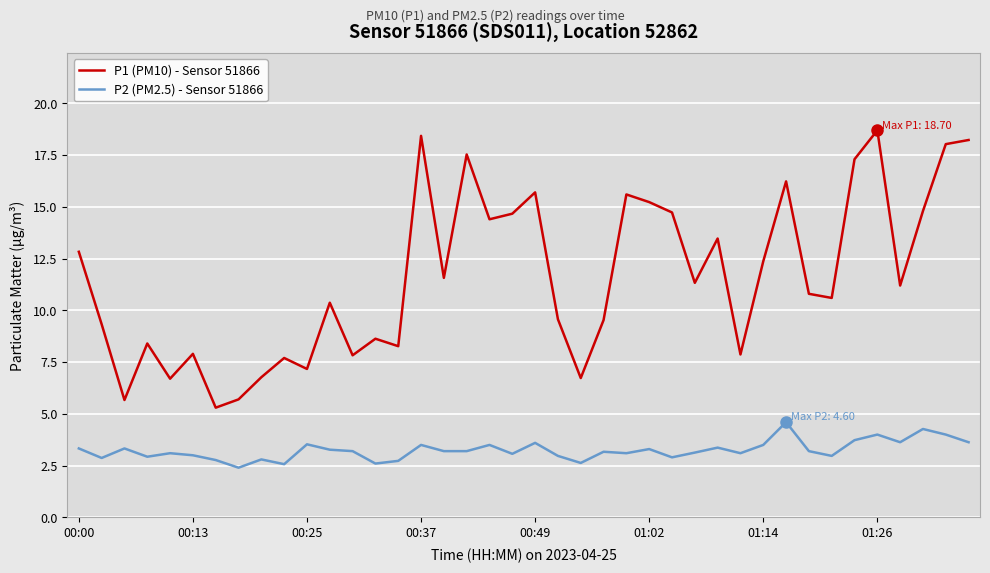

Which series has the largest total across all categories?

P1 (PM10) - Sensor 51866